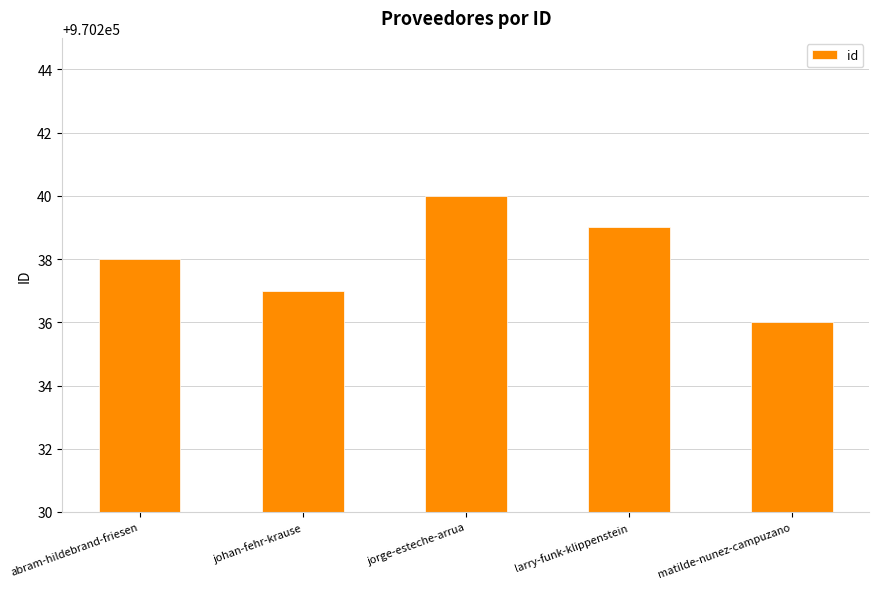

What is the greatest value displayed?

970240